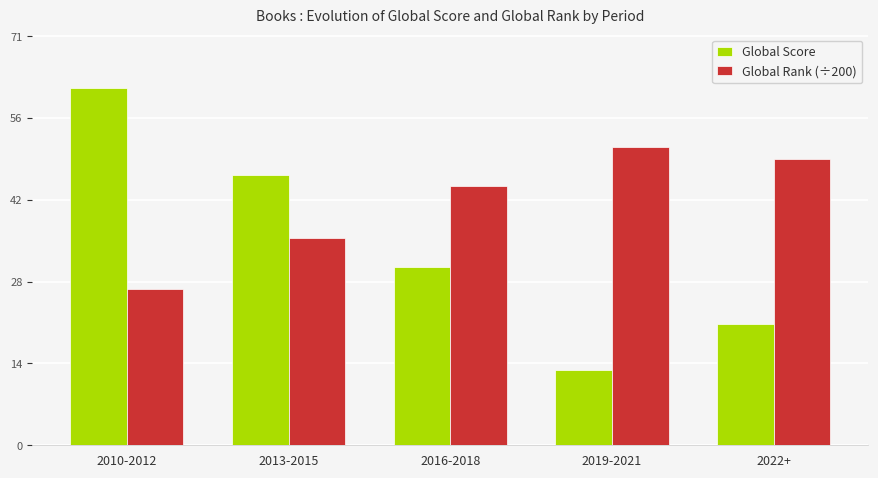

At how many categories does at least one series exceed 39?

5